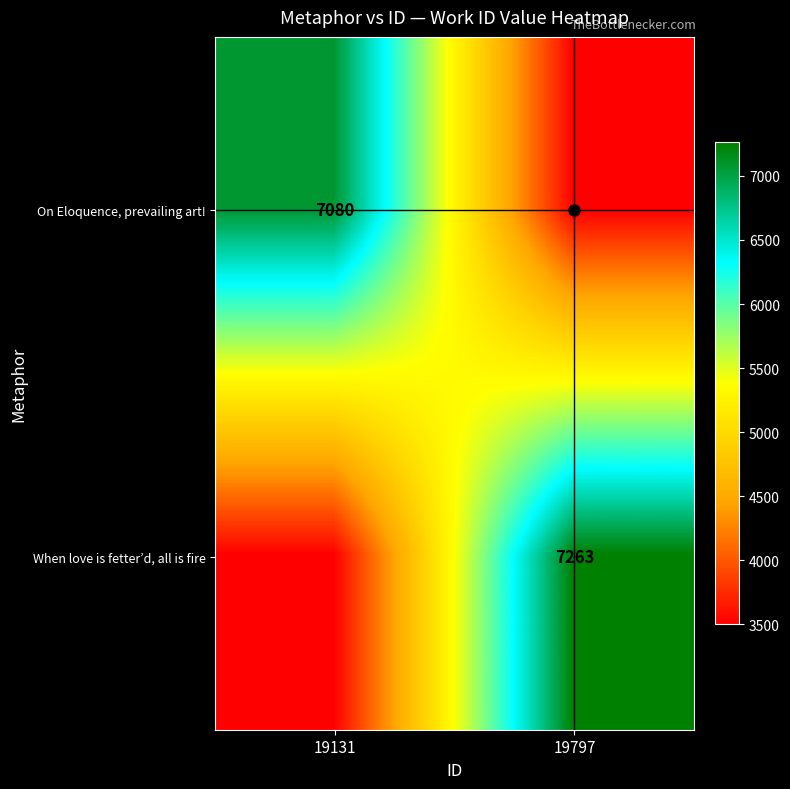

At 19131, list the series in order from largest to smallest.

On Eloquence, prevailing art!, When love is fetter’d, all is fire